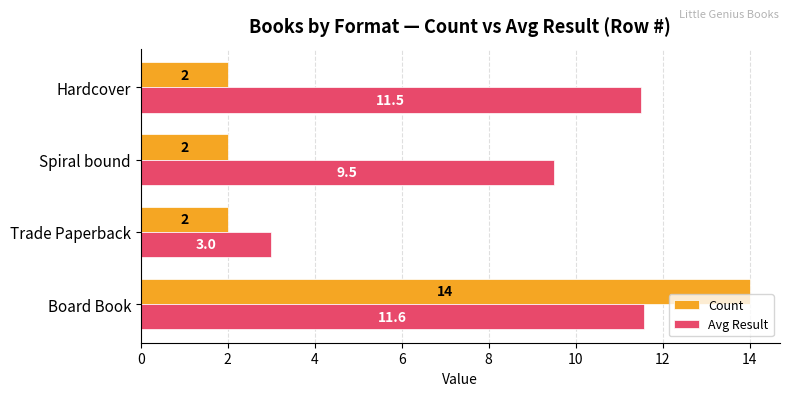

Is it true that Avg Result equals 13.6 at Spiral bound?

False